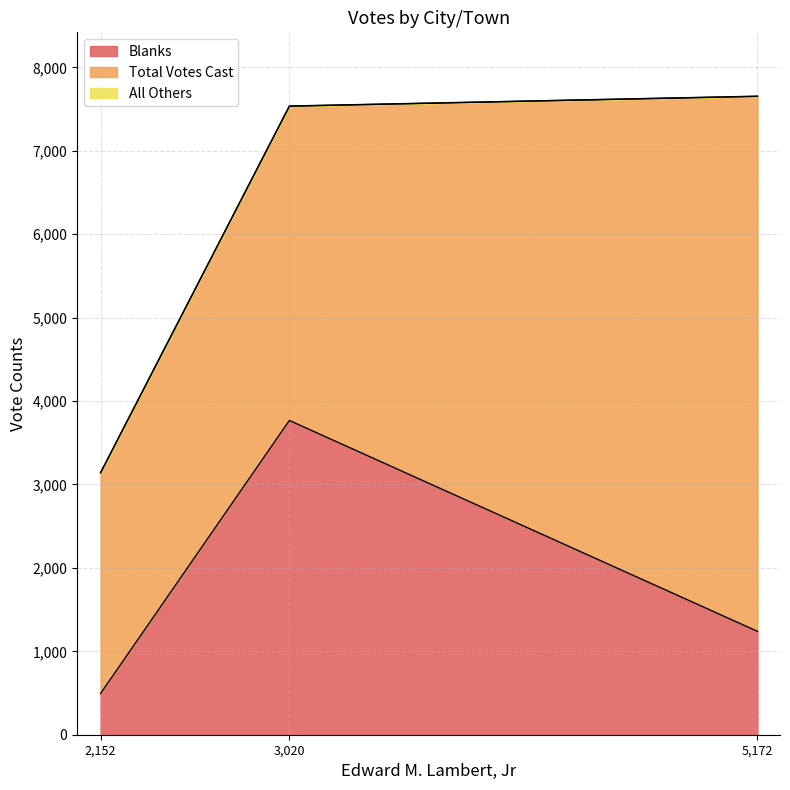

List the series in order of their peak value, highest first.

Total Votes Cast, Blanks, All Others